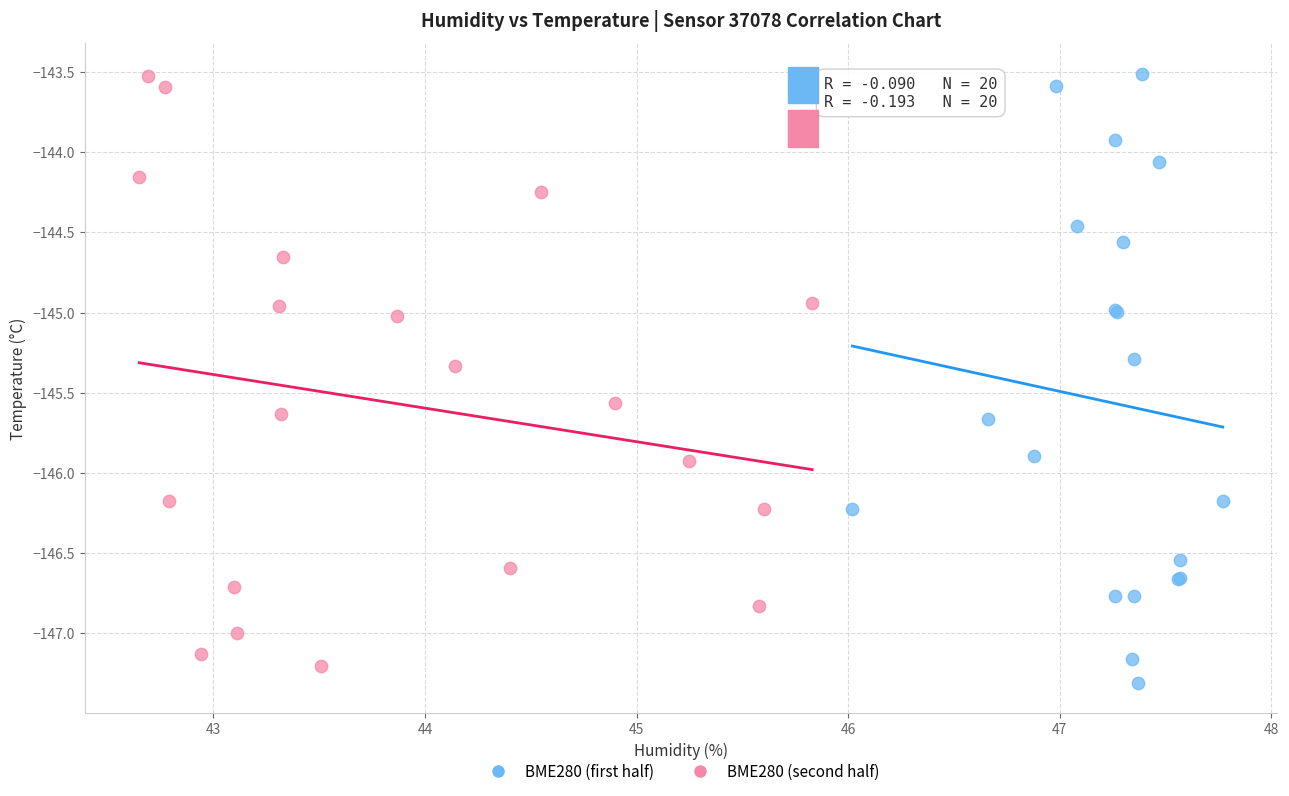

Which series reaches the minimum Y coordinate?

BME280 (first half)